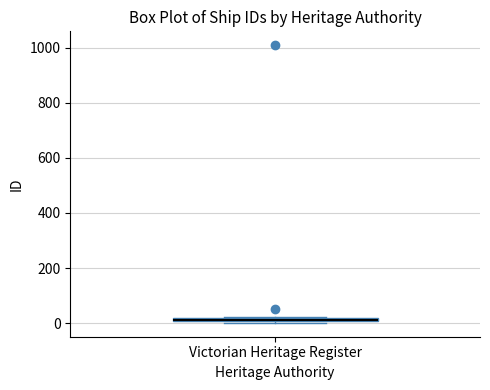

Where is the upper edge of the box for Victorian Heritage Register on the y-axis? The values are not printed on the chart, so give them approximately, as read against the axis.

20